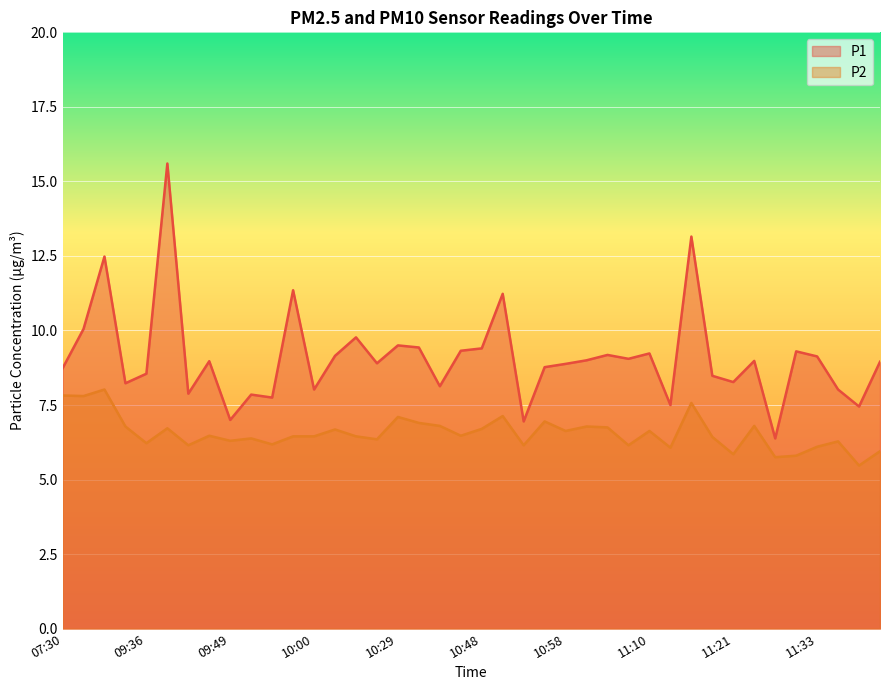

Which series has the largest range (max minus min)?

P1